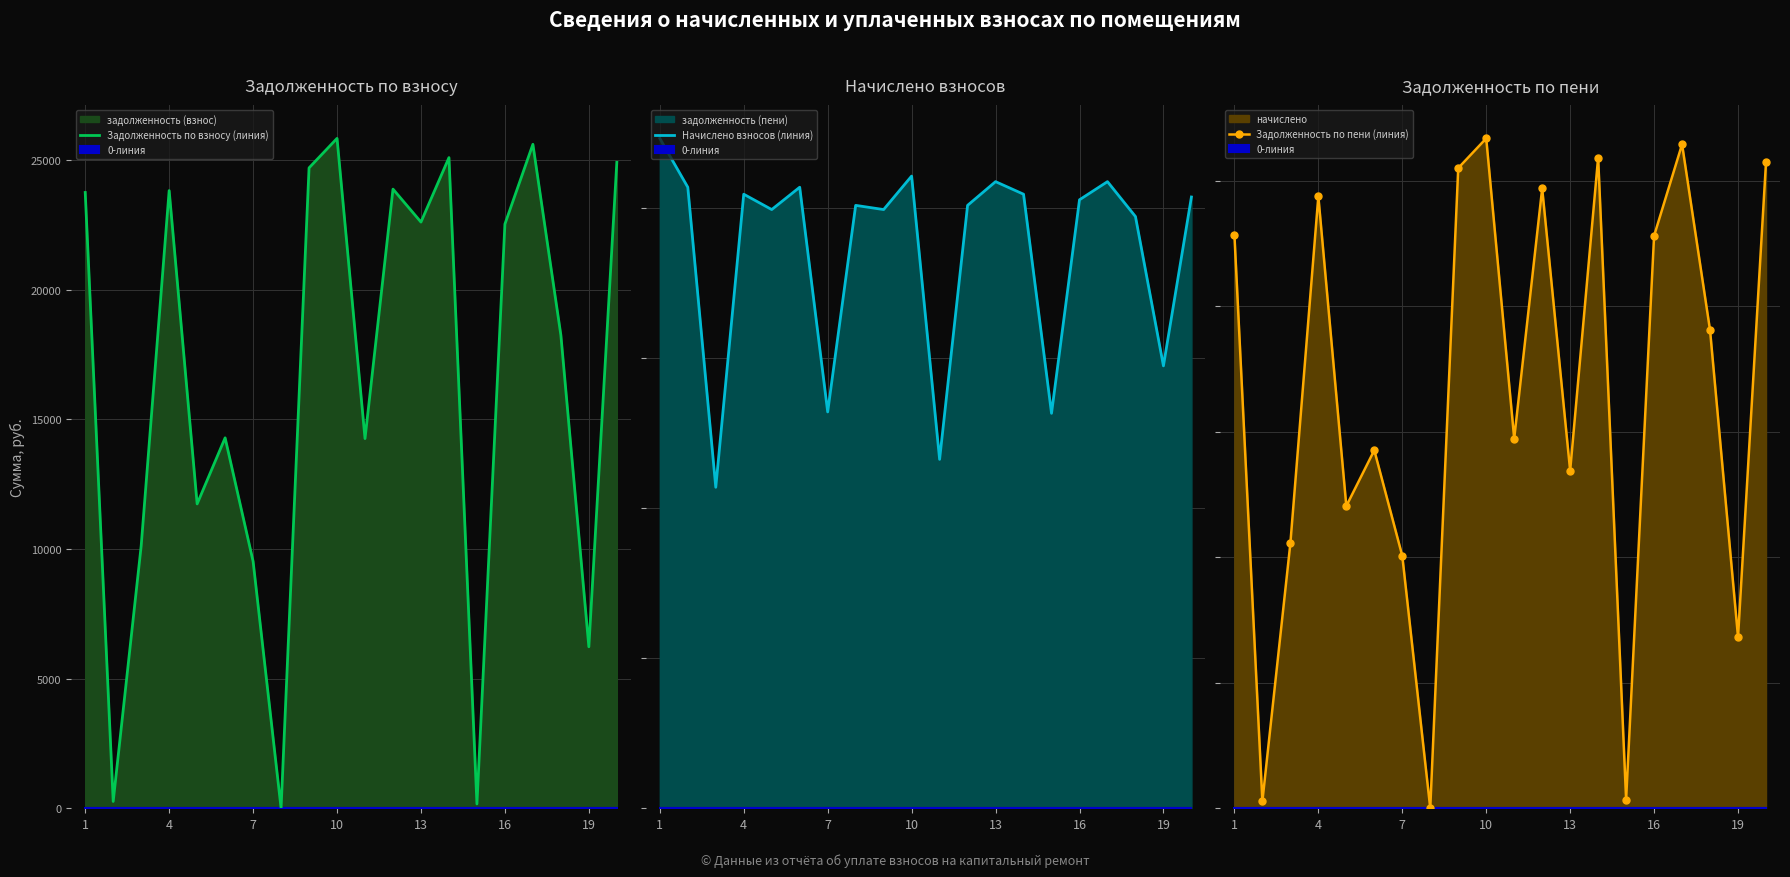

What is the value of the Начислено взносов (линия) point at the 2nd from the left?

827.7